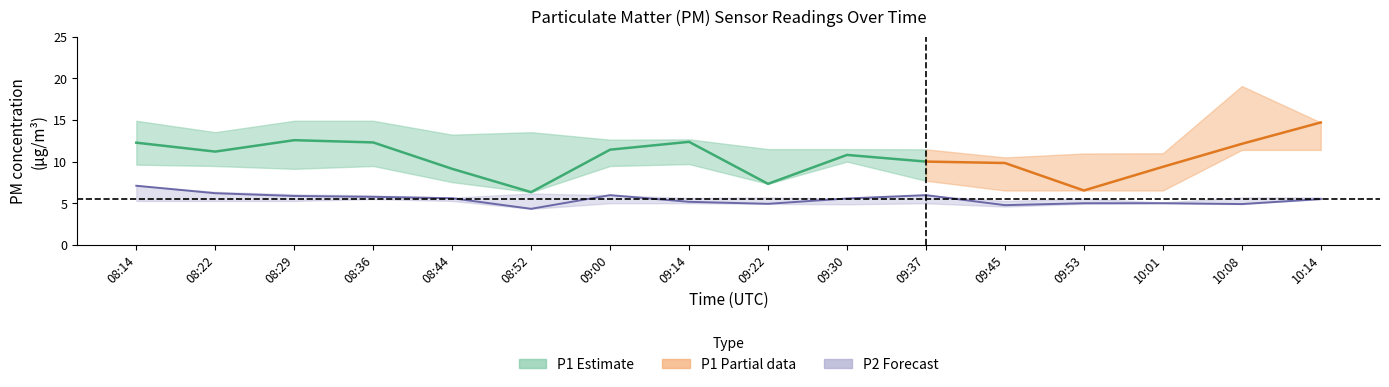

What is the average value of the P2_lower series?

5.0